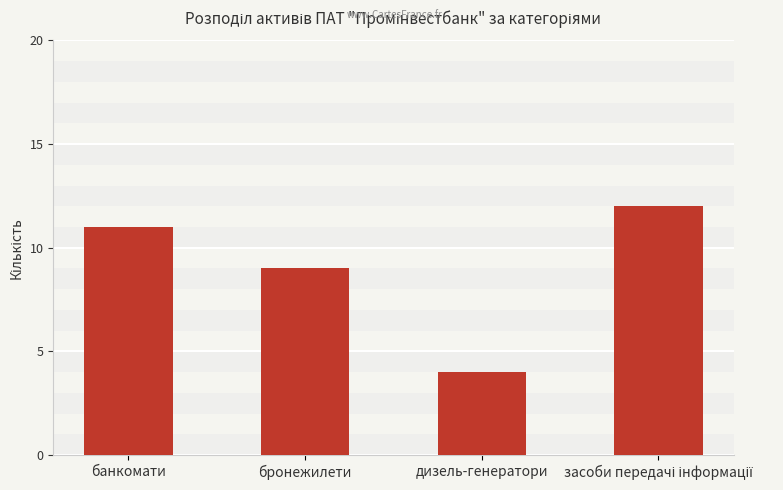

What position from the left is бронежилети?

2